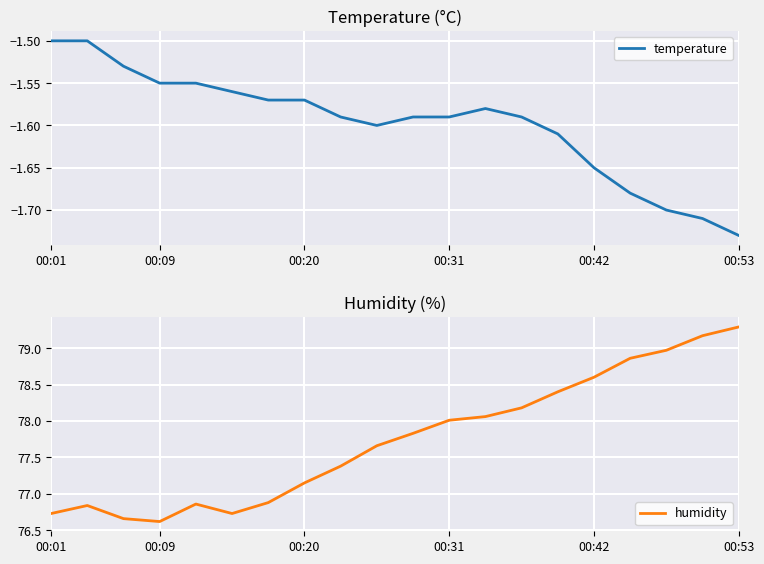

True or false: temperature and humidity cross at least once.

False